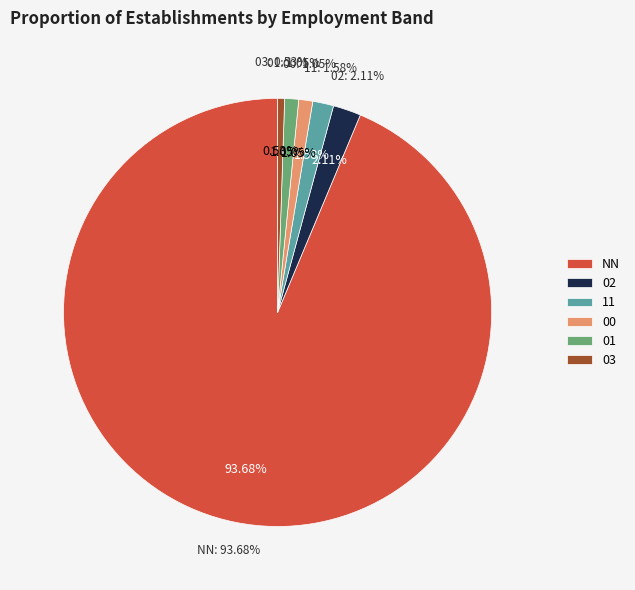

Count the number of slices in the pie.

6